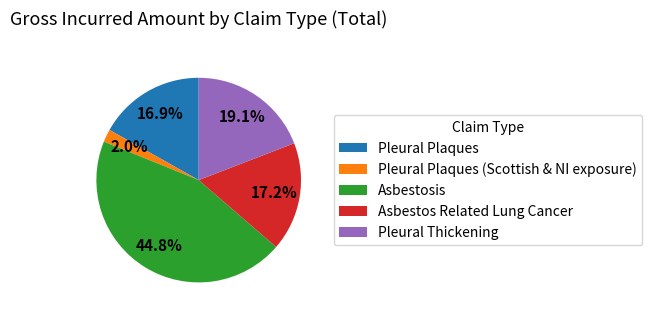

Which slice is the largest?

Asbestosis